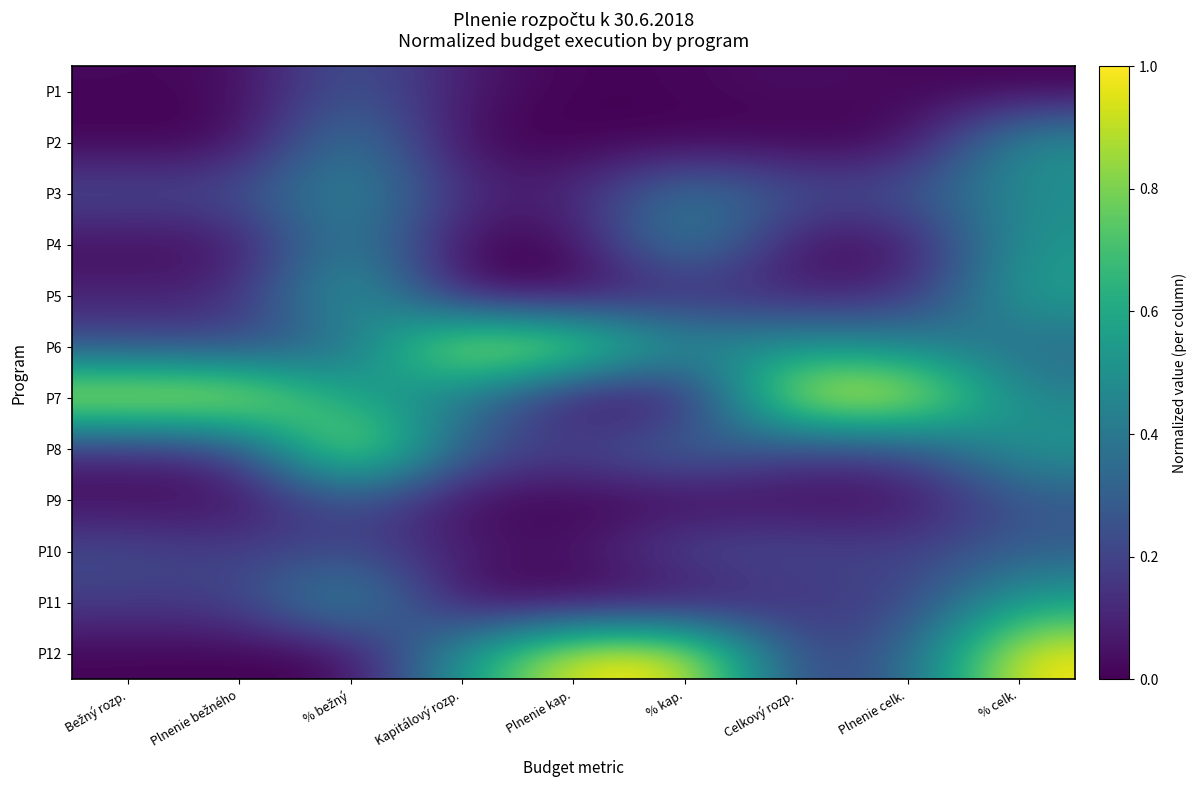

What is the spread (max minus min) of values at Celkový rozp.?

1.0